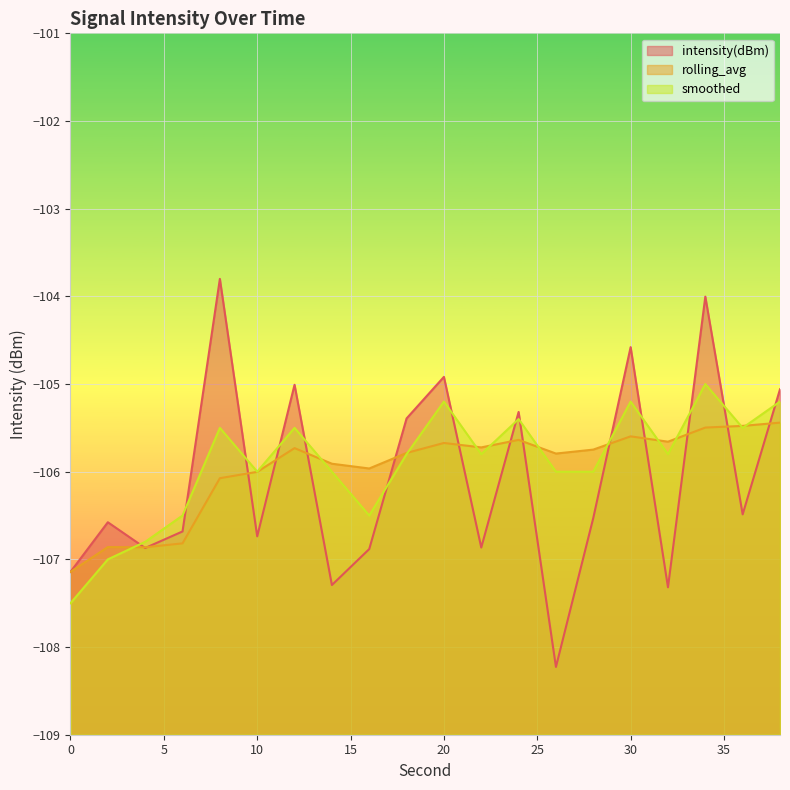

What is the value of the smoothed point at the 3rd from the left?

-106.8